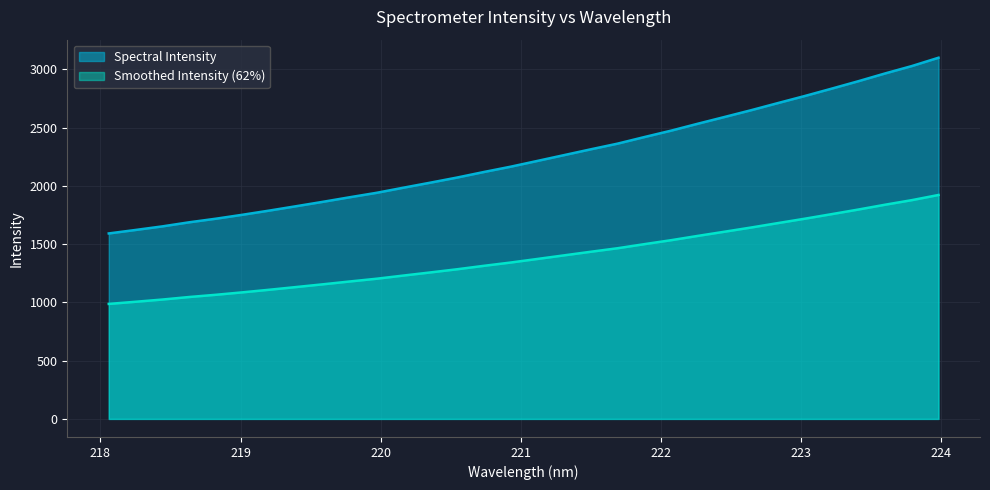

What is the minimum value shown in the chart?

986.9